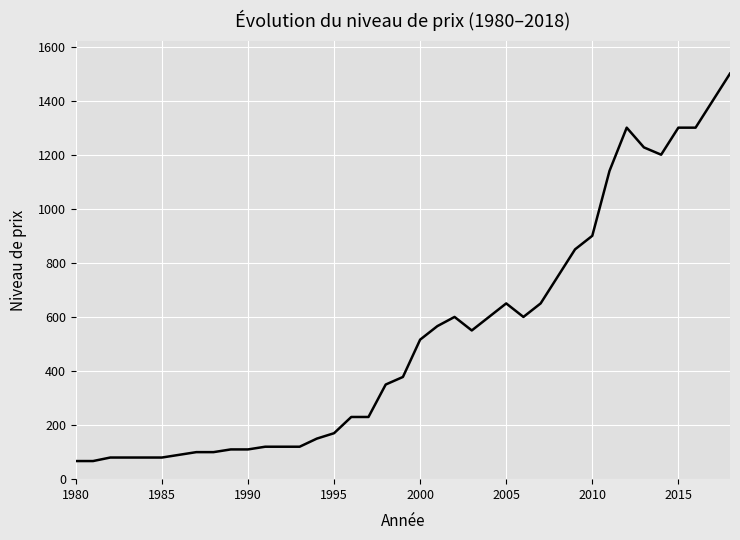

What is the minimum value shown in the chart?

67